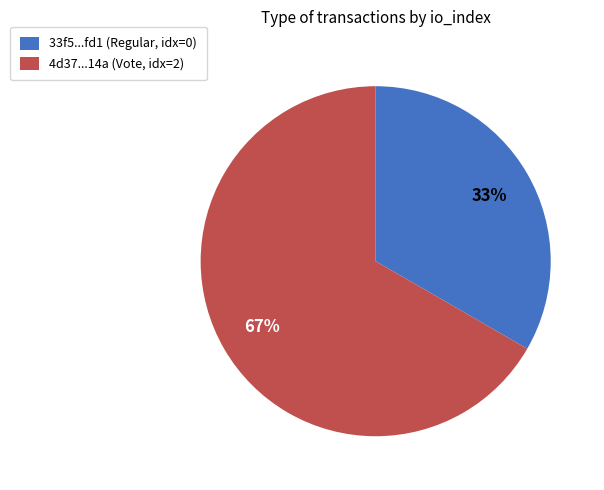

What is the ratio of the value at 4d37...14a (Vote, idx=2) to the value at 33f5...fd1 (Regular, idx=0)?

2.0